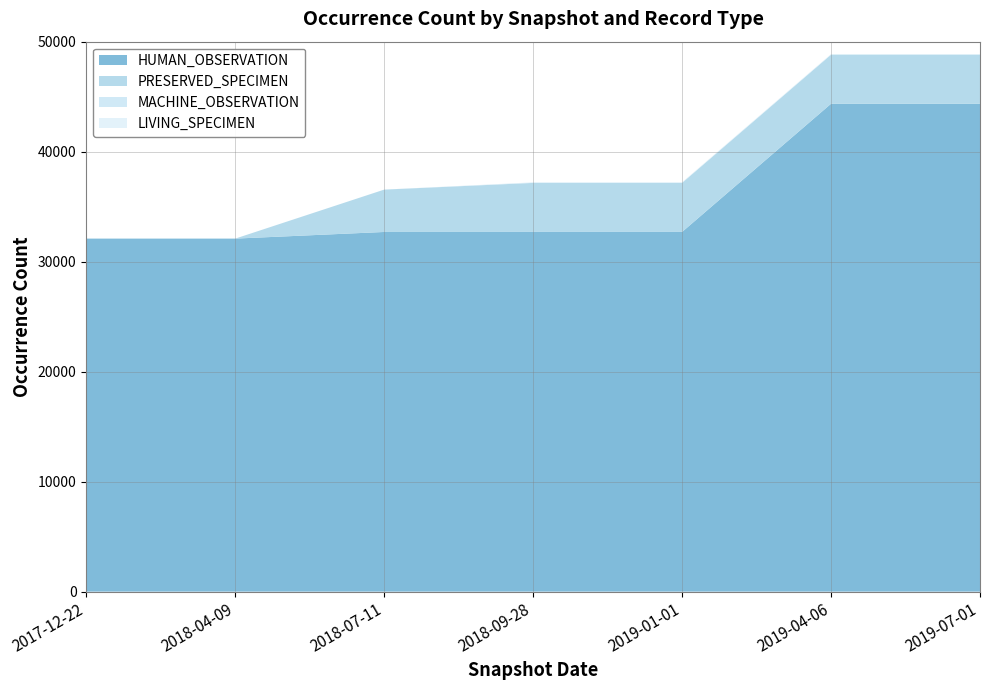

Which category has the lowest value across all series?

2017-12-22